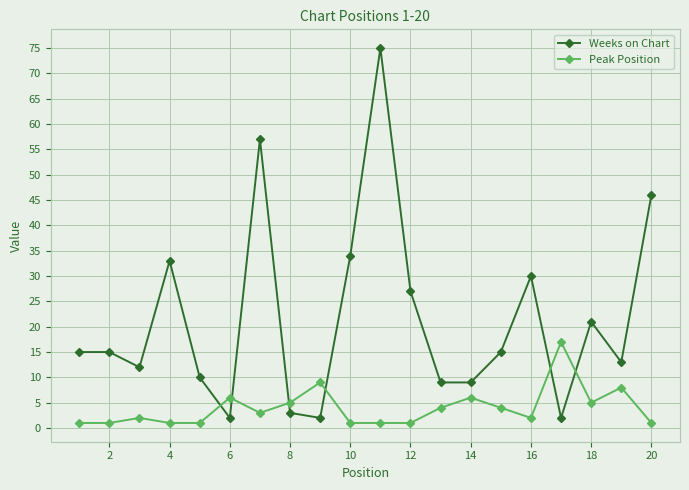

Which series has the largest range (max minus min)?

Weeks on Chart